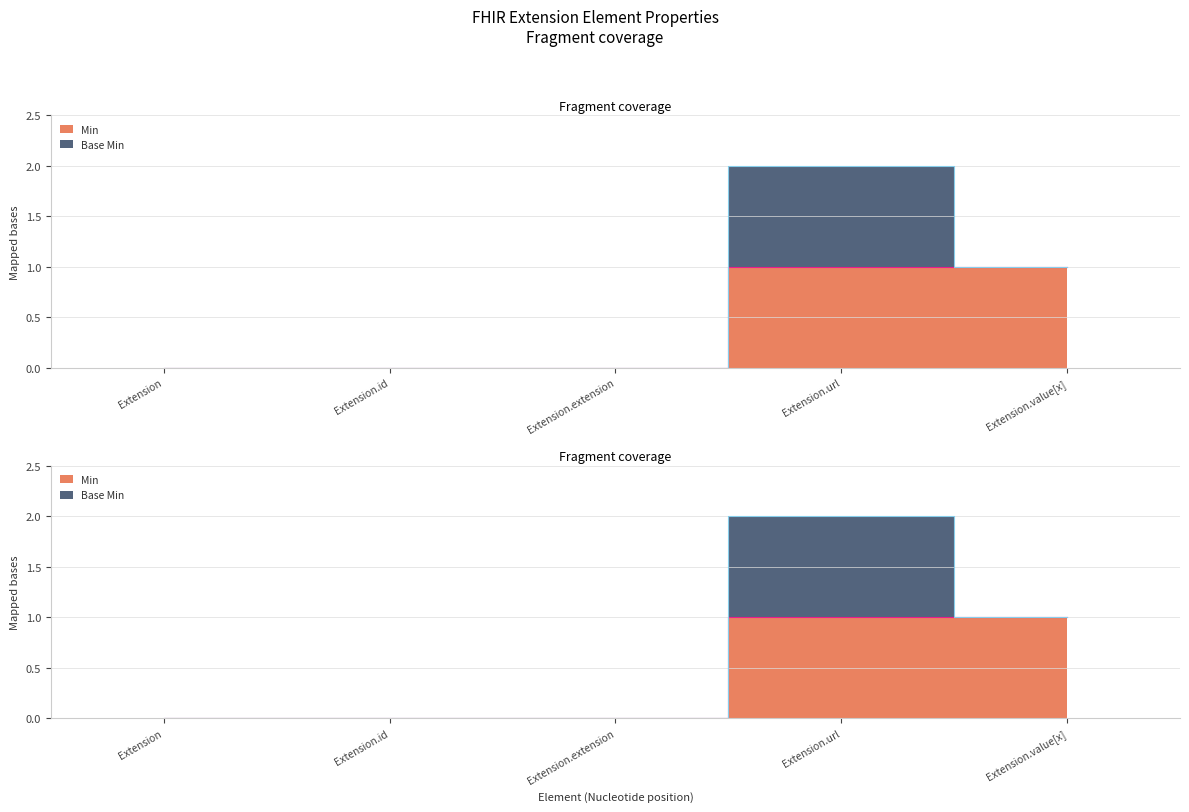

The value at Extension is 0. True or false?

False